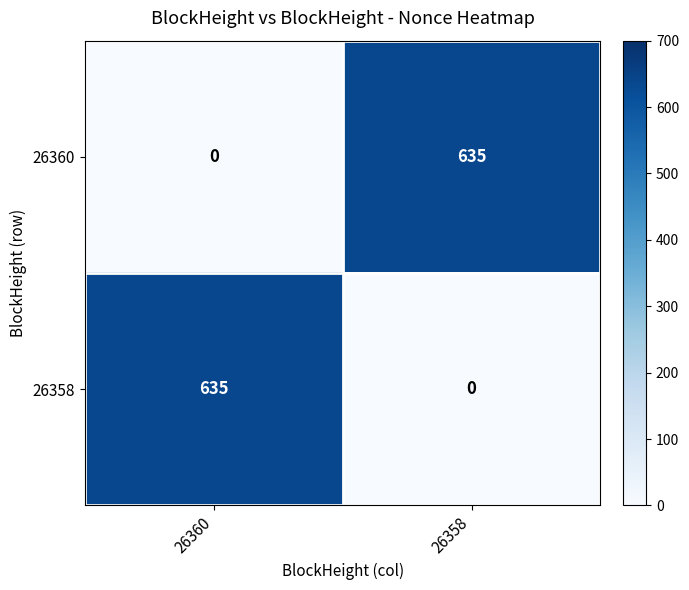

What is the total value across all series at 26358?

635